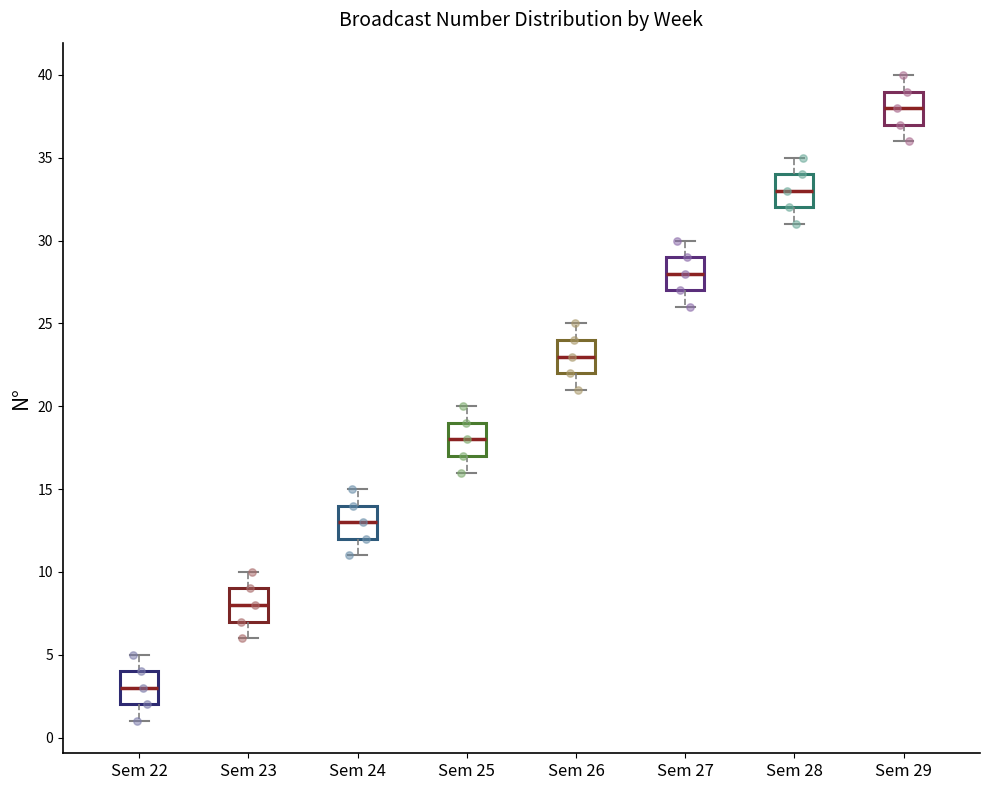

Reading left to right, read every box against the y-axis: the position of its median line, the range the box covers, and the ends of its whiskers. The values are not printed on the chart, so give them approximately, as read against the axis.

Sem 22: median 3, box 2 to 4, whiskers 1 to 5
Sem 23: median 8, box 7 to 9, whiskers 6 to 10
Sem 24: median 13, box 12 to 14, whiskers 11 to 15
Sem 25: median 18, box 17 to 19, whiskers 16 to 20
Sem 26: median 23, box 22 to 24, whiskers 21 to 25
Sem 27: median 28, box 27 to 29, whiskers 26 to 30
Sem 28: median 33, box 32 to 34, whiskers 31 to 35
Sem 29: median 38, box 37 to 39, whiskers 36 to 40